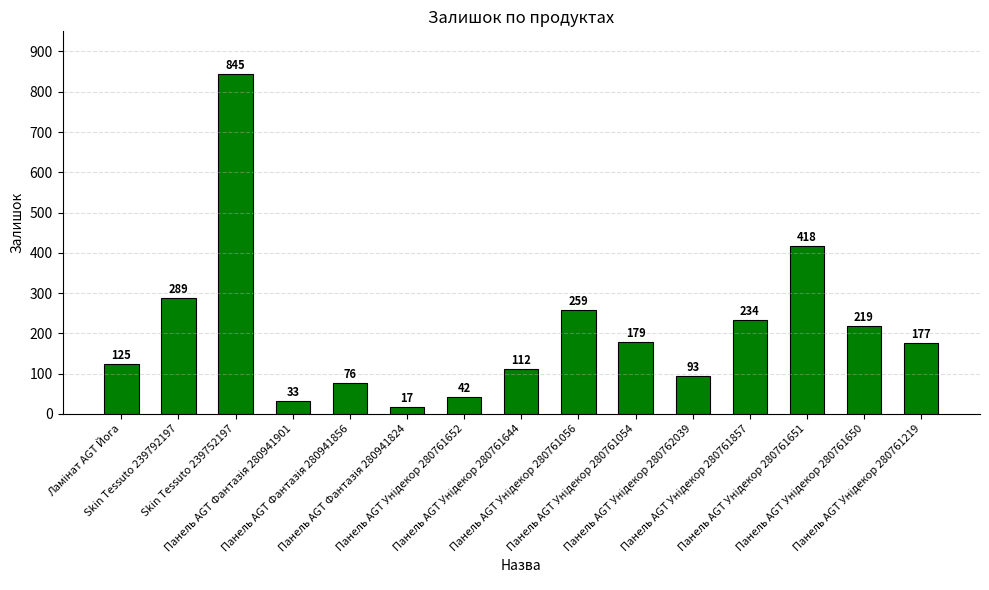

What is the value of the 6th bar from the left?

17